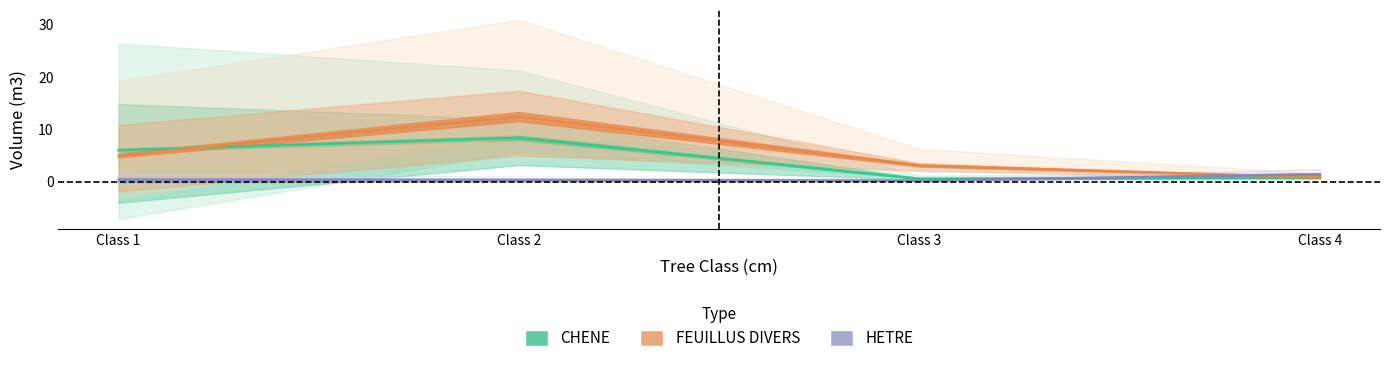

Reading left to right, extract all data points from this chart.

CHENE: Class 1=6.0	Class 2=8.4	Class 3=0.6	Class 4=0.8
FEUILLUS DIVERS: Class 1=5.0	Class 2=12.5	Class 3=3.1	Class 4=0.8
HETRE: Class 1=0.4	Class 2=0.4	Class 3=0.2	Class 4=1.5